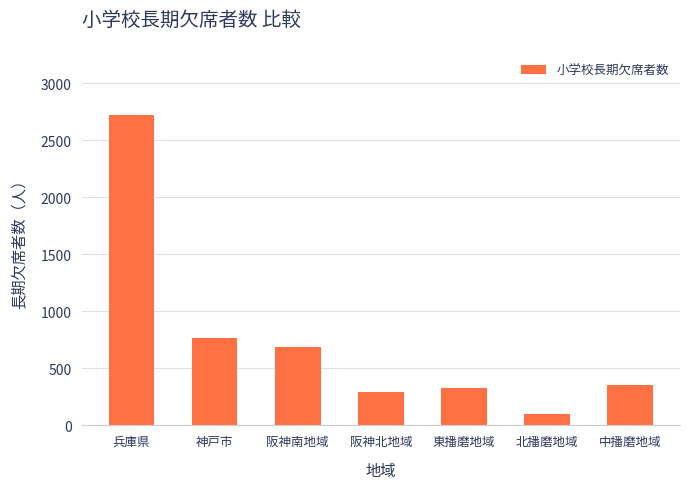

What is the difference between the maximum and minimum values?

2618